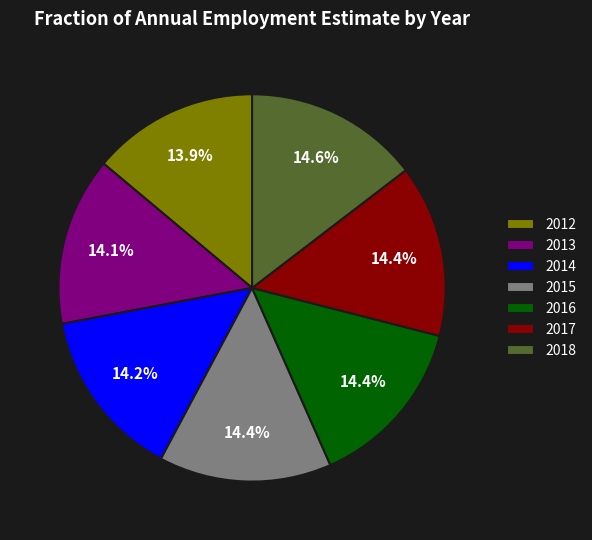

Does any single category account for the majority?

No